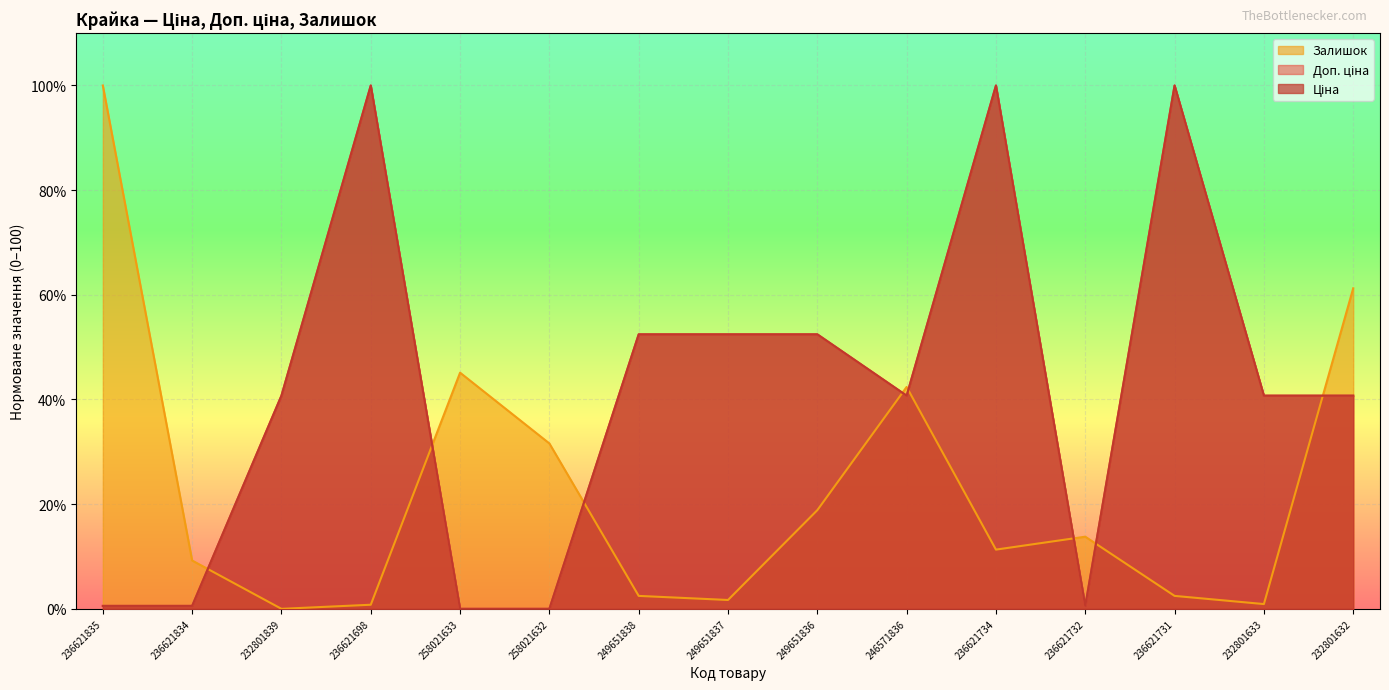

List the labels in order of Залишок value, smallest first.

232801839, 236621698, 232801633, 249651837, 249651838, 236621731, 236621834, 236621734, 236621732, 249651836, 258021632, 246571836, 258021633, 232801632, 236621835